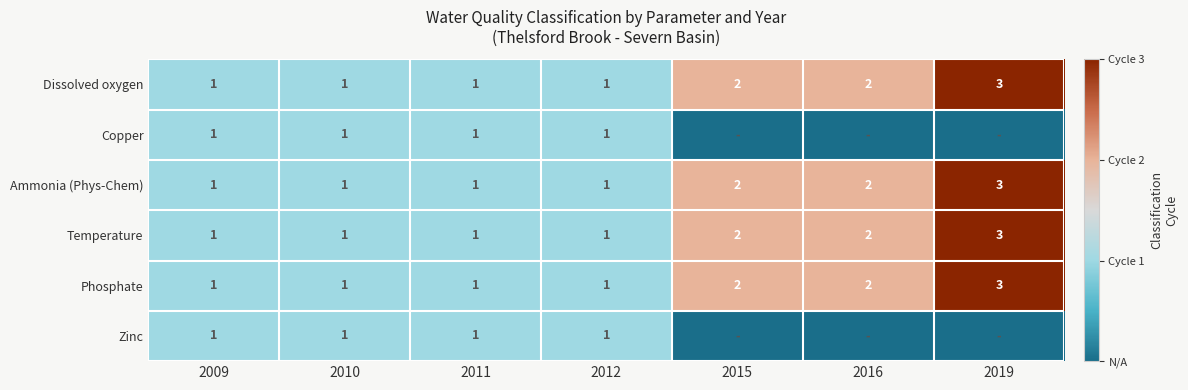

Count the number of categories in the chart.

7